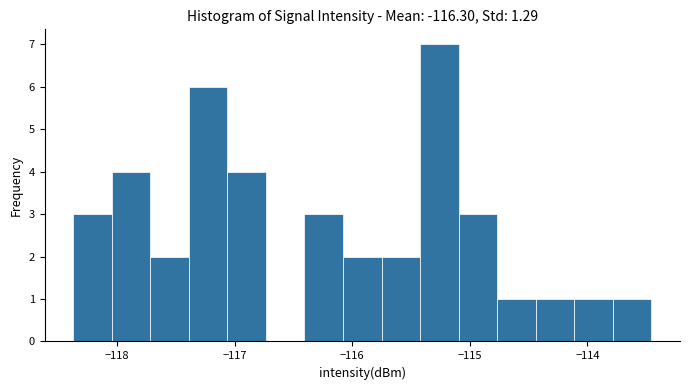

Around what value on the x-axis is the tallest bar? Give the approximate position of its centre, as read against the axis.

-115.3